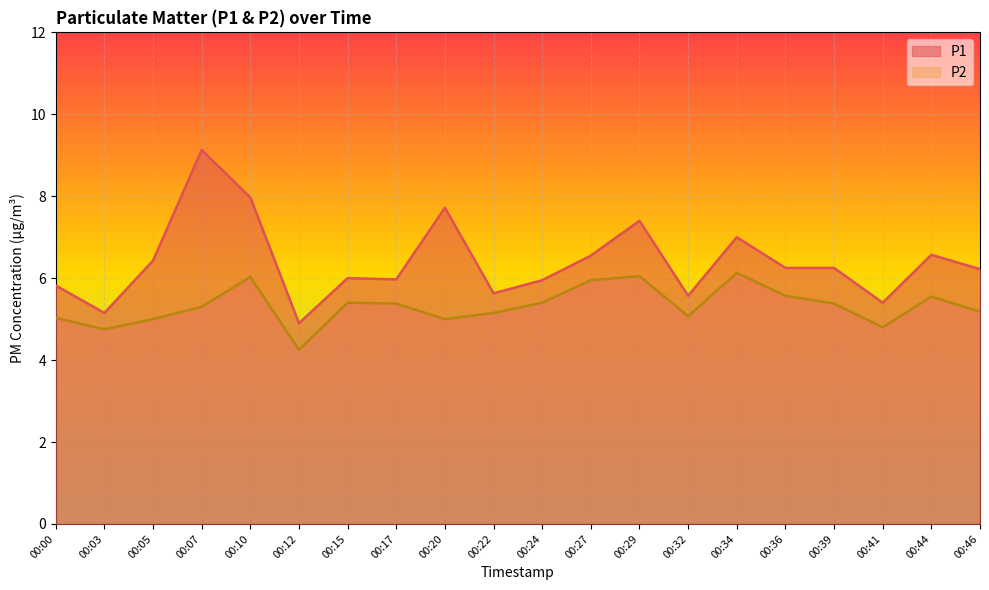

At 00:07, list the series in order from largest to smallest.

P1, P2